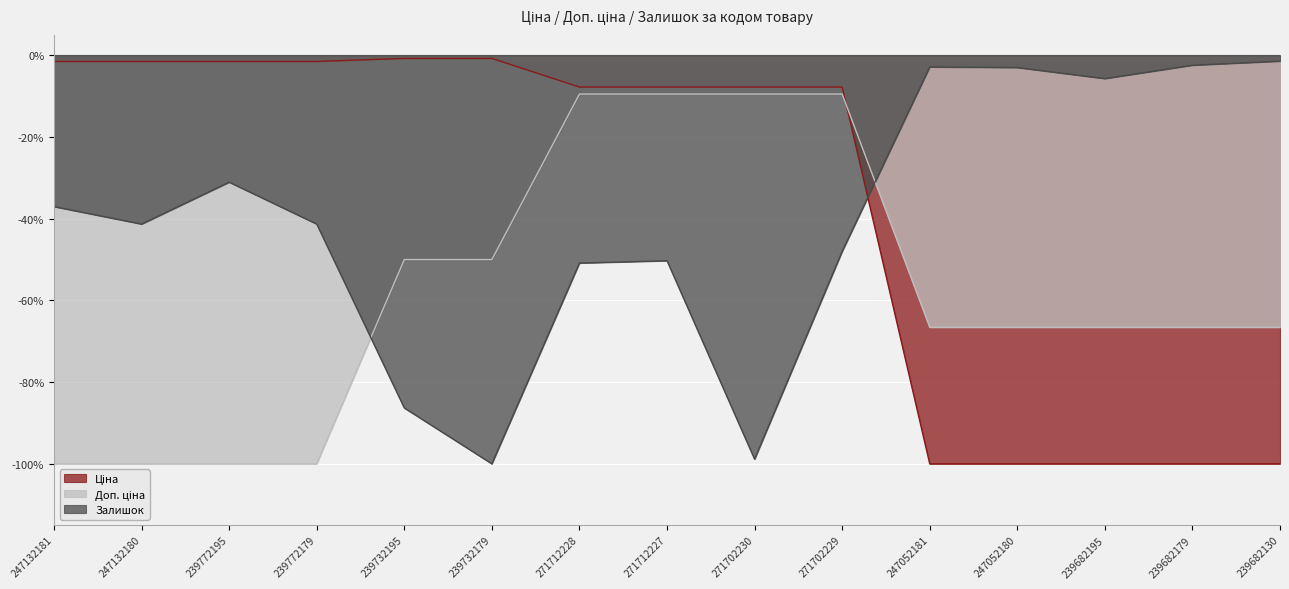

Count the number of data series in this chart.

3